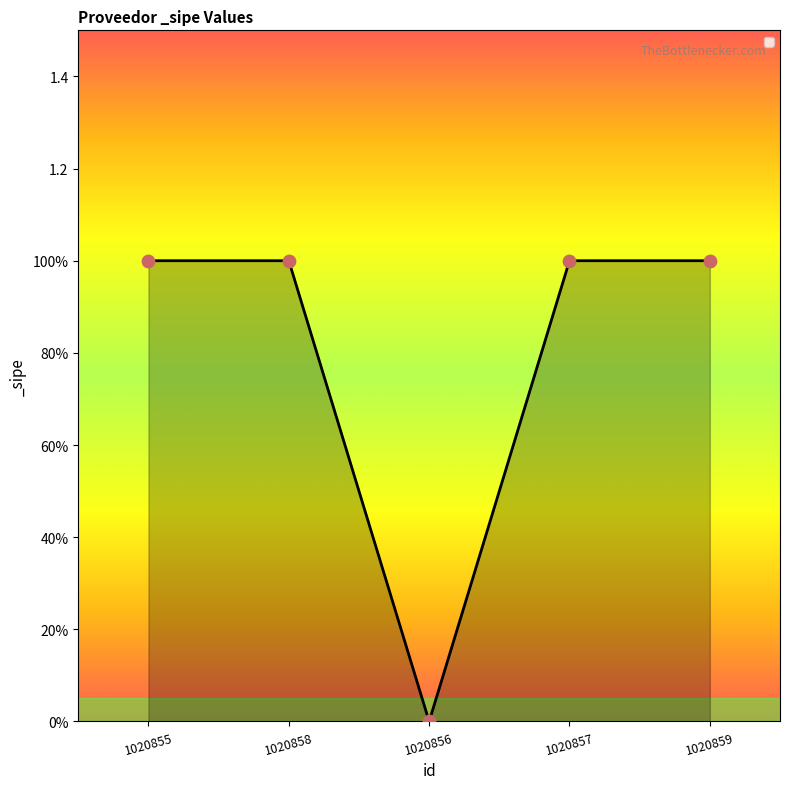

Which has a higher value, 1020856 or 1020855?

1020855